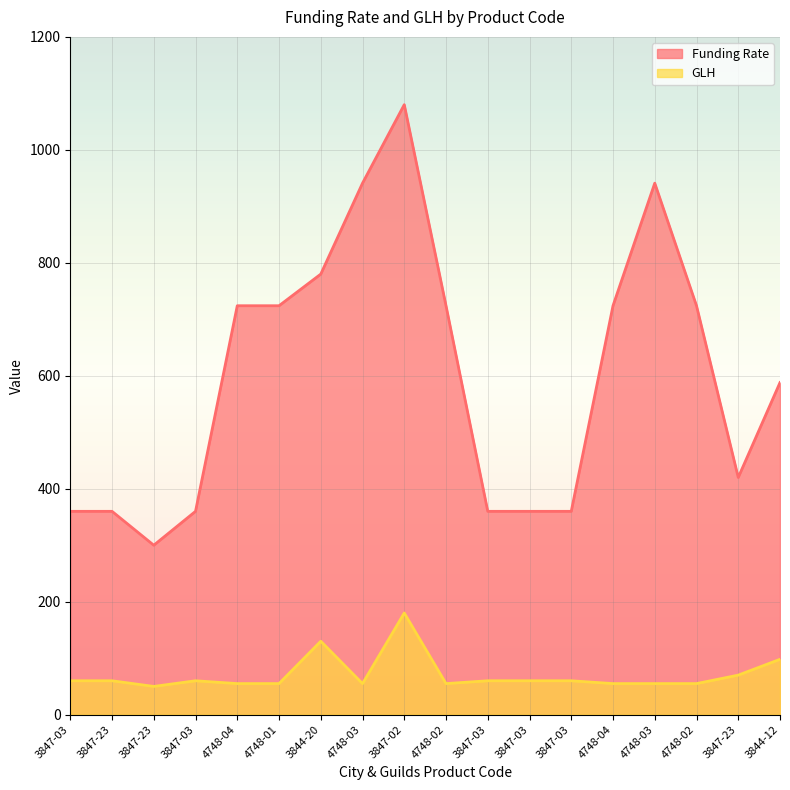

Which series has the largest total across all categories?

Funding Rate